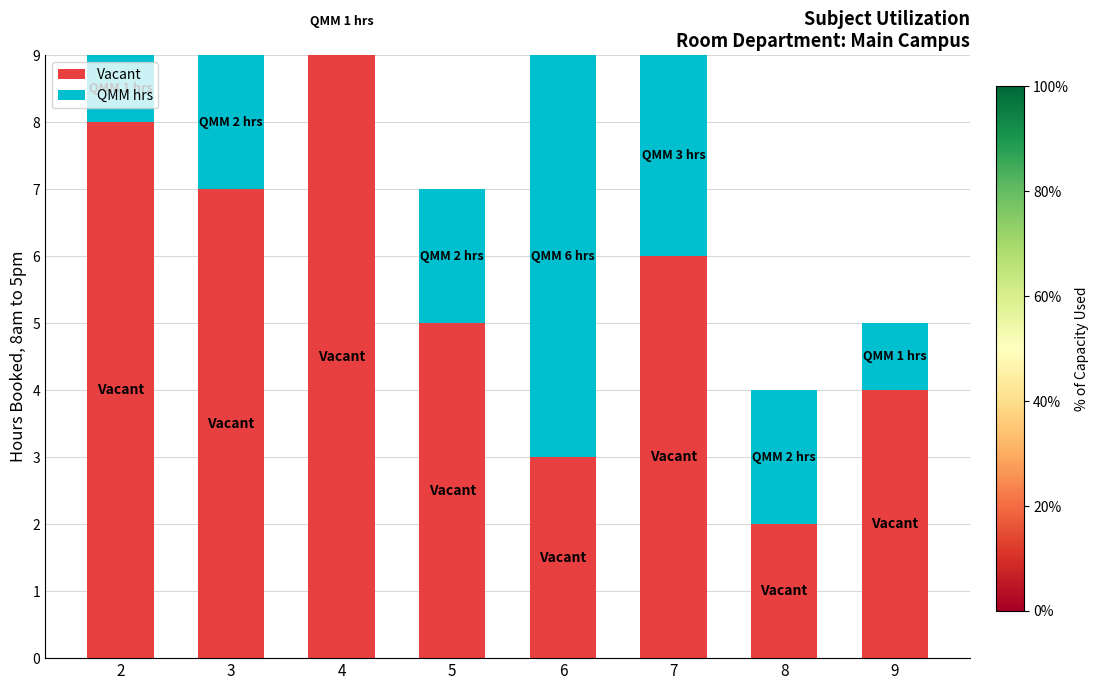

Reading left to right, transcribe all the data shown in this chart.

Vacant: 8	7	9	5	3	6	2	4
QMM hrs: 1	2	1	2	6	3	2	1